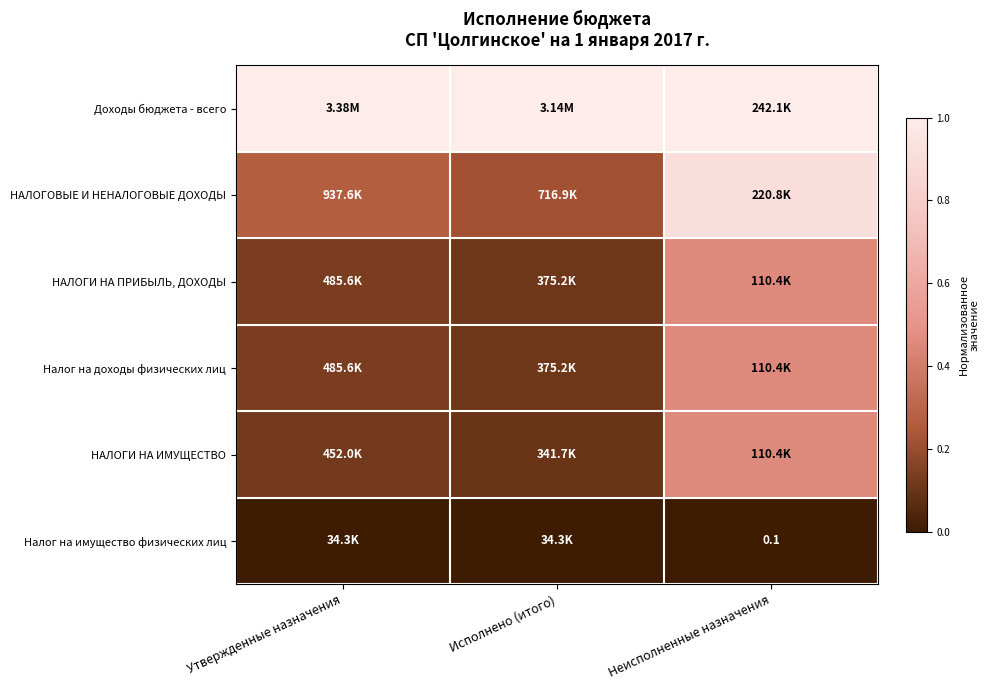

Between Утвержденные назначения and Неисполненные назначения, which series saw the biggest shift?

НАЛОГОВЫЕ И НЕНАЛОГОВЫЕ ДОХОДЫ